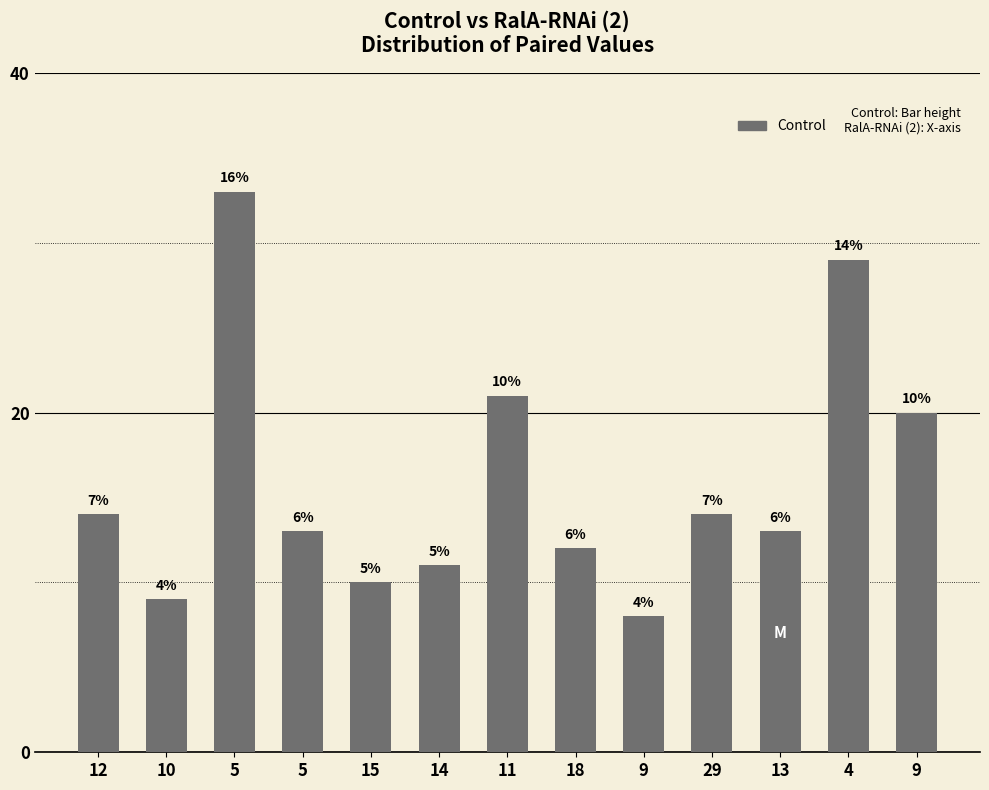

Is it true that the value at 14 is 16?

False